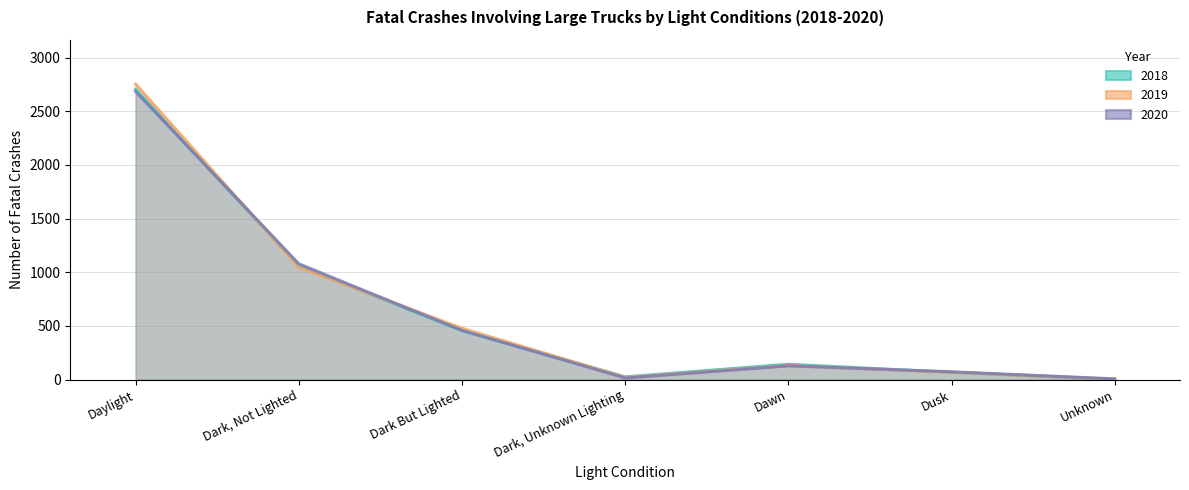

How many categories are shown in the chart?

7